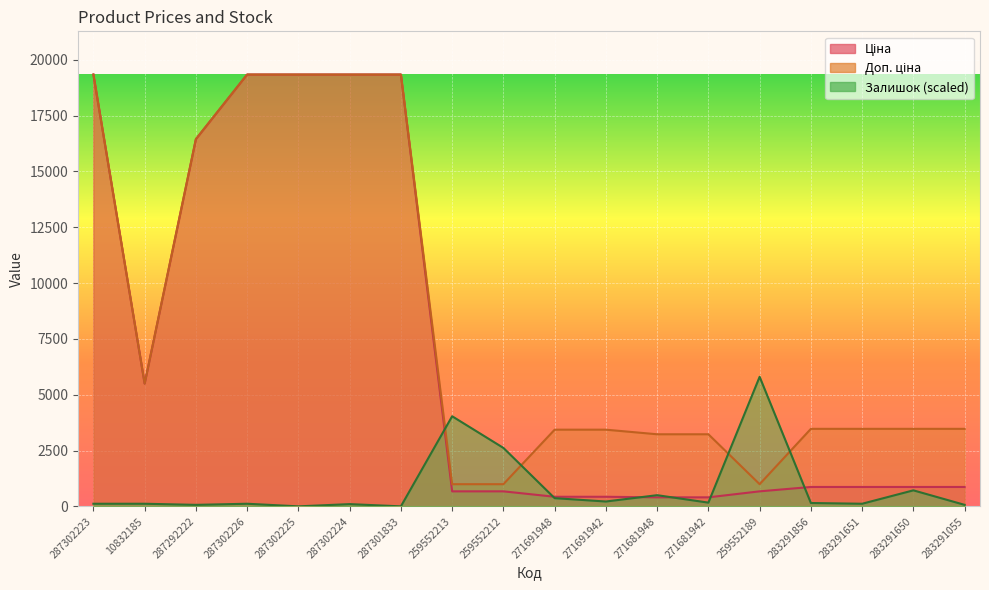

The Доп. ціна series shows 3228.8 at 271681948. True or false?

True